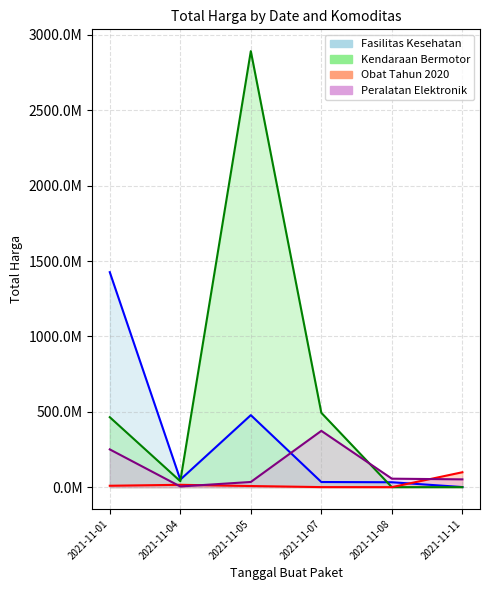

What is the average value of the Fasilitas Kesehatan series?

336702836